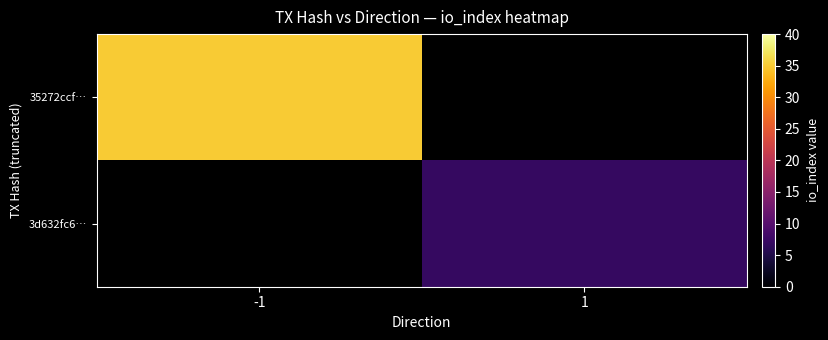

Which label corresponds to the largest value in the chart?

-1